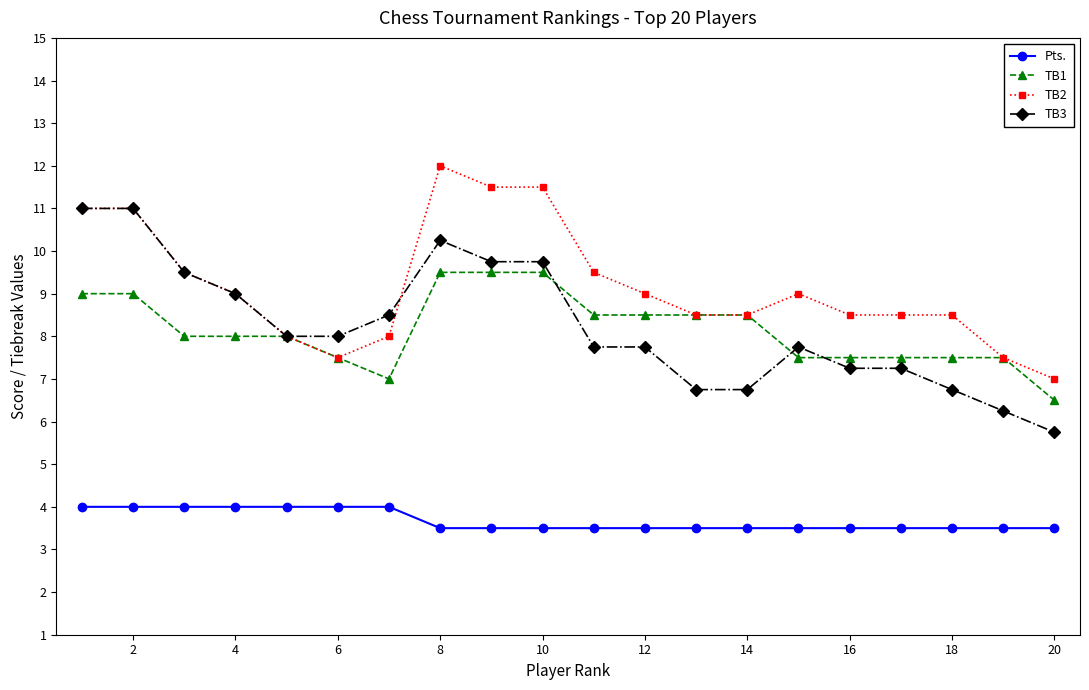

What is the minimum value shown in the chart?

3.5